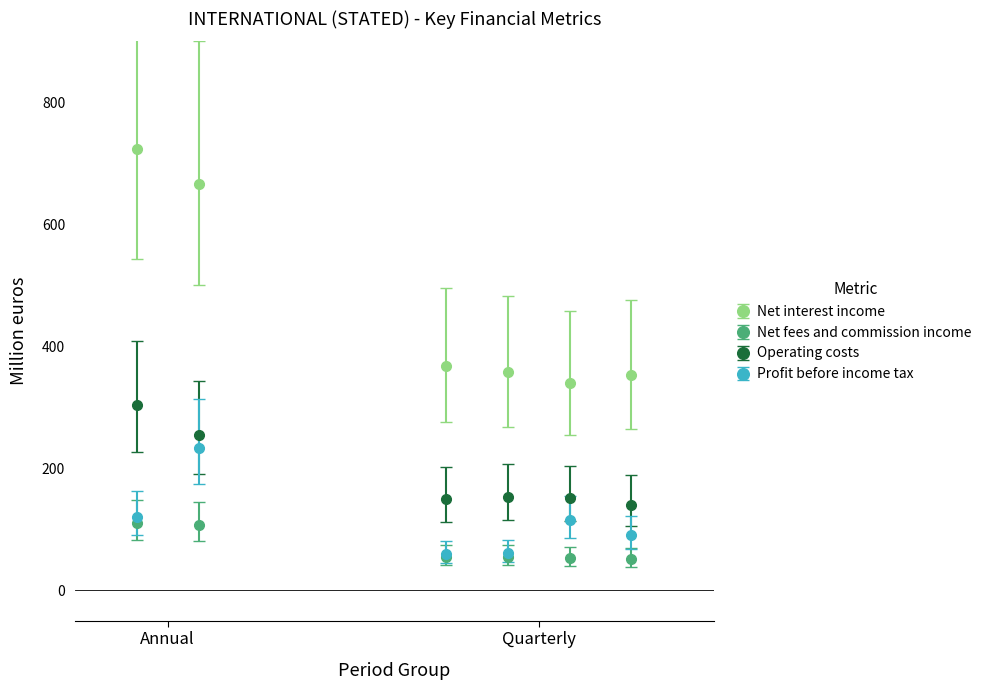

What is the value of the Net interest income point at the 4th from the left?

357.2